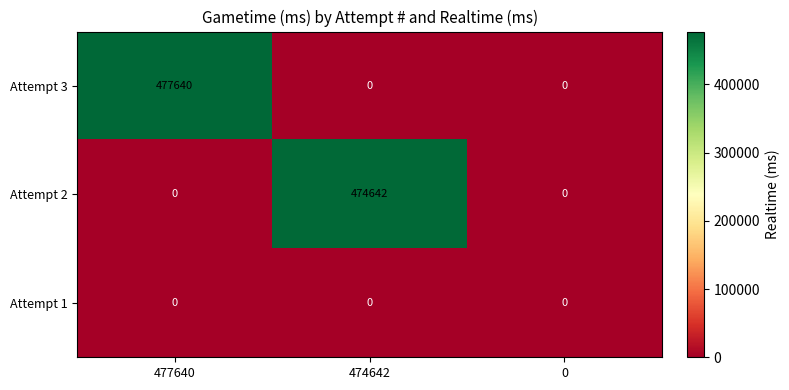

Count the Attempt 3 values in the range 0 to 477640.

3